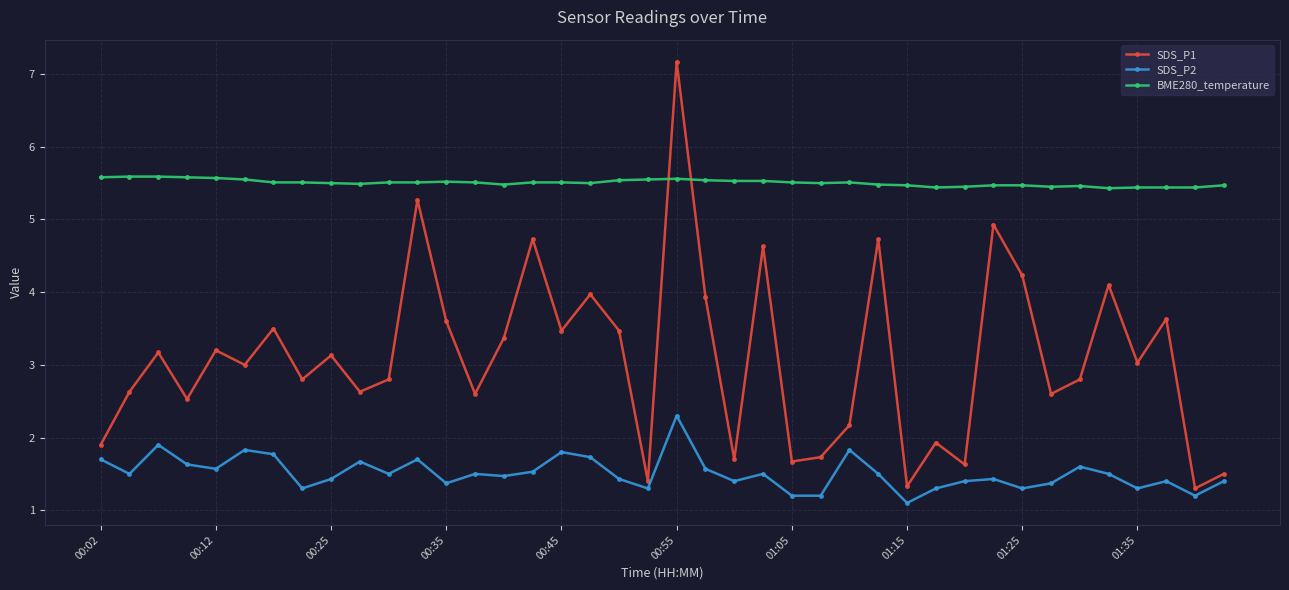

How many interior local valleys does the SDS_P1 series have?

14